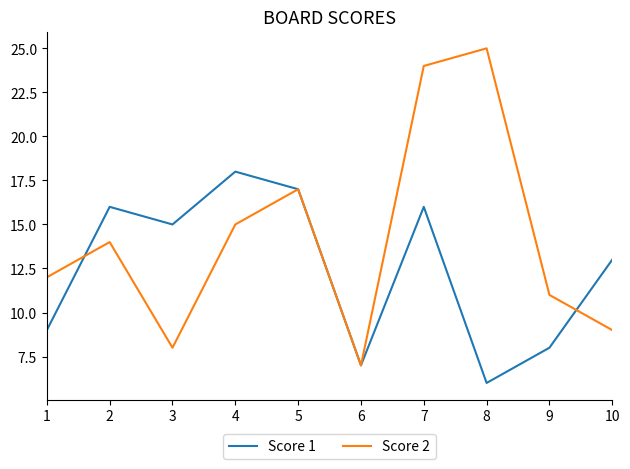

Rank the series at 7 from lowest to highest value.

Score 1, Score 2